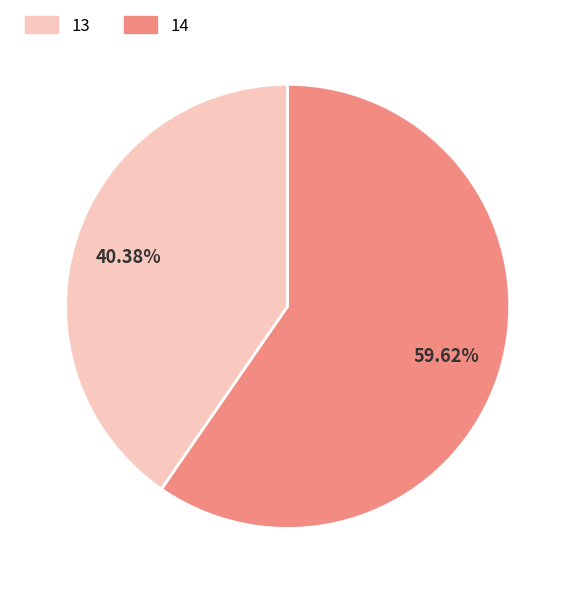

Approximately how many times larger is the value at 14 compared to 13?

1.5